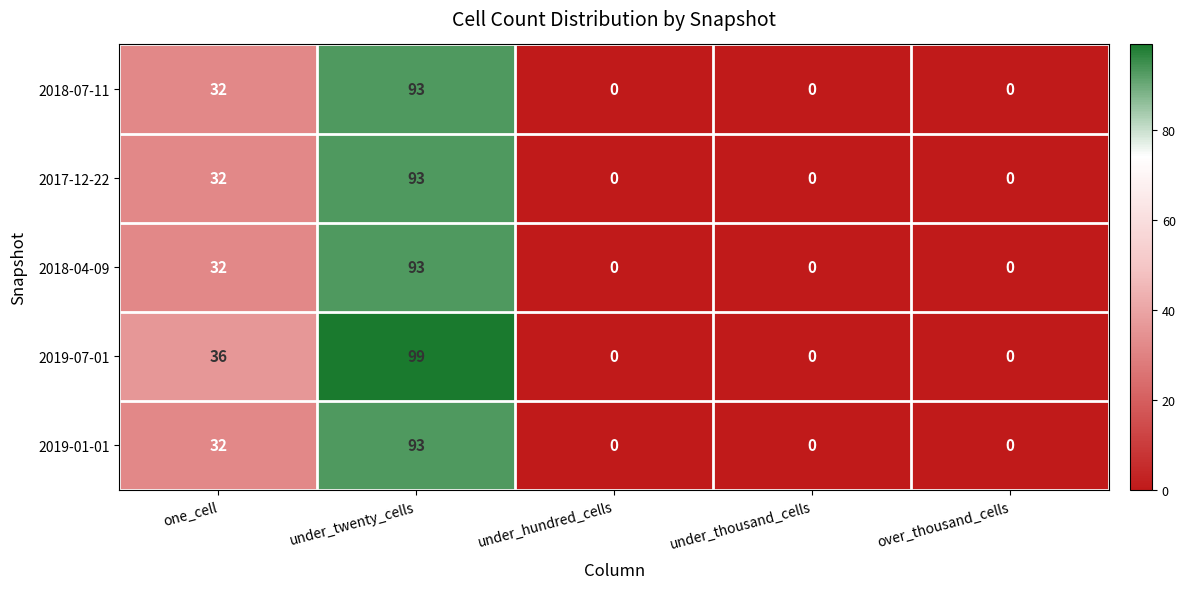

Reading left to right, what are all the values shown in this chart?

2018-07-11: one_cell=32	under_twenty_cells=93	under_hundred_cells=0	under_thousand_cells=0	over_thousand_cells=0
2017-12-22: one_cell=32	under_twenty_cells=93	under_hundred_cells=0	under_thousand_cells=0	over_thousand_cells=0
2018-04-09: one_cell=32	under_twenty_cells=93	under_hundred_cells=0	under_thousand_cells=0	over_thousand_cells=0
2019-07-01: one_cell=36	under_twenty_cells=99	under_hundred_cells=0	under_thousand_cells=0	over_thousand_cells=0
2019-01-01: one_cell=32	under_twenty_cells=93	under_hundred_cells=0	under_thousand_cells=0	over_thousand_cells=0